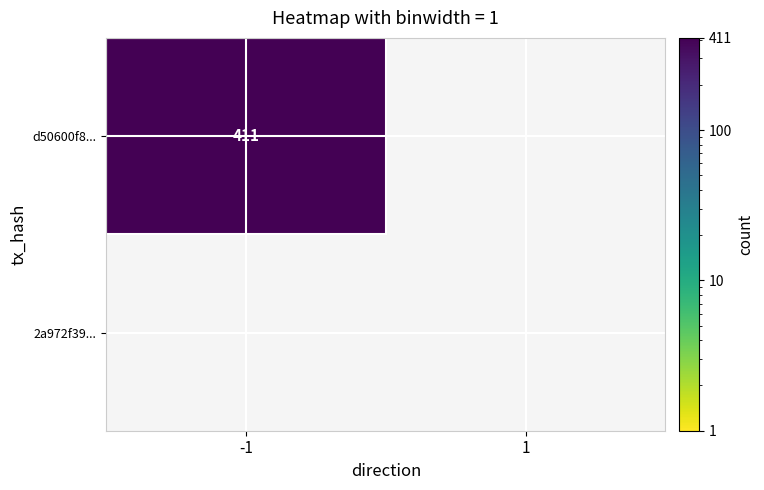

Rank the series at -1 from highest to lowest value.

d50600f8161c50299028490ce450e1d97b29056, 2a972f39f6e42d00a5317258846248c1b5b9435